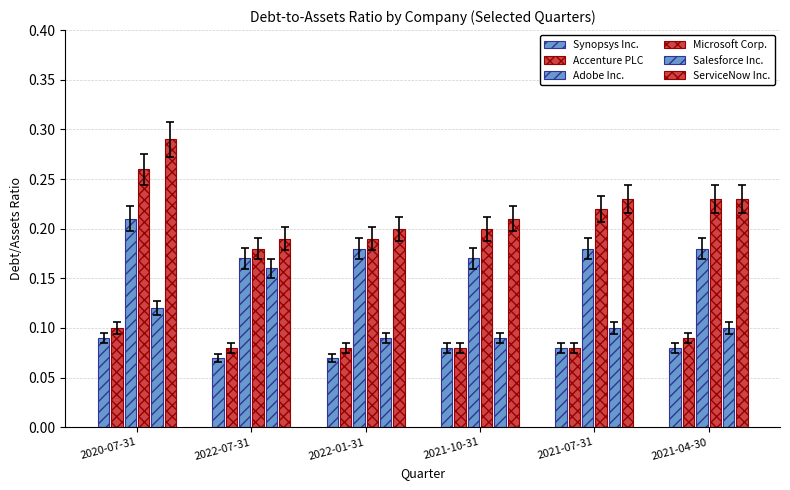

Reading left to right, list all the values displayed in this chart.

Synopsys Inc.: 0.1	0.1	0.1	0.1	0.1	0.1
Accenture PLC: 0.1	0.1	0.1	0.1	0.1	0.1
Adobe Inc.: 0.2	0.2	0.2	0.2	0.2	0.2
Microsoft Corp.: 0.3	0.2	0.2	0.2	0.2	0.2
Salesforce Inc.: 0.1	0.2	0.1	0.1	0.1	0.1
ServiceNow Inc.: 0.3	0.2	0.2	0.2	0.2	0.2